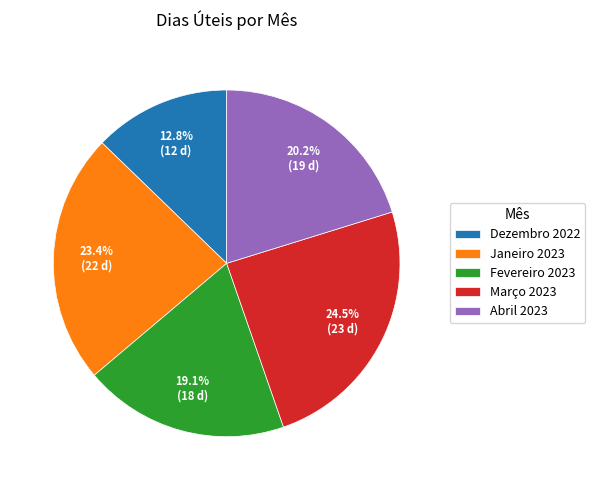

Which has a higher value, Março 2023 or Janeiro 2023?

Março 2023